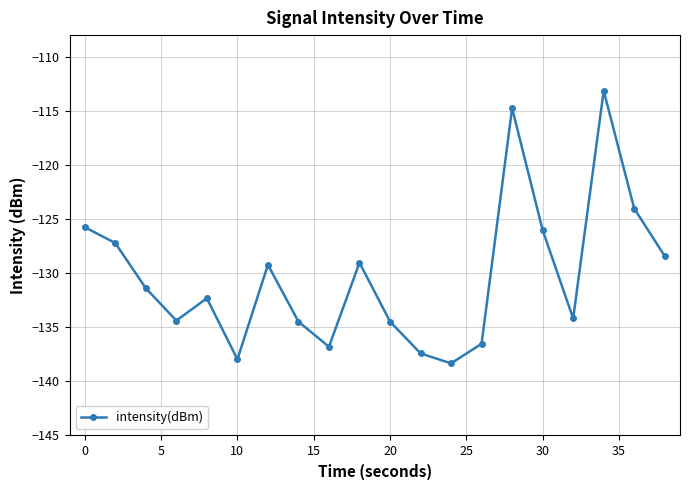

How many points are lower than both their immediate neighbors (excluding endpoints)?

5